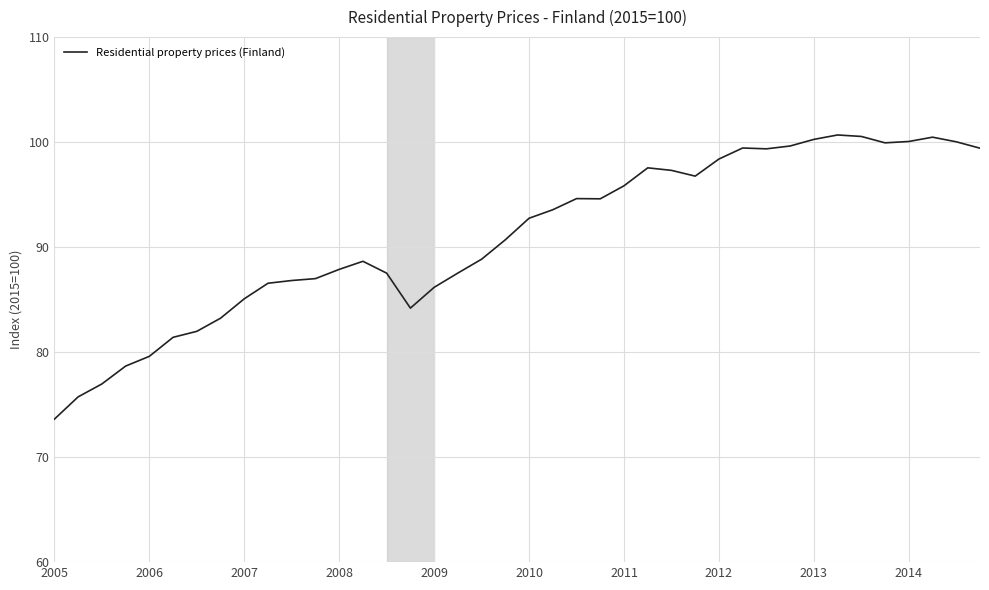

How many lines are shown in the chart?

1